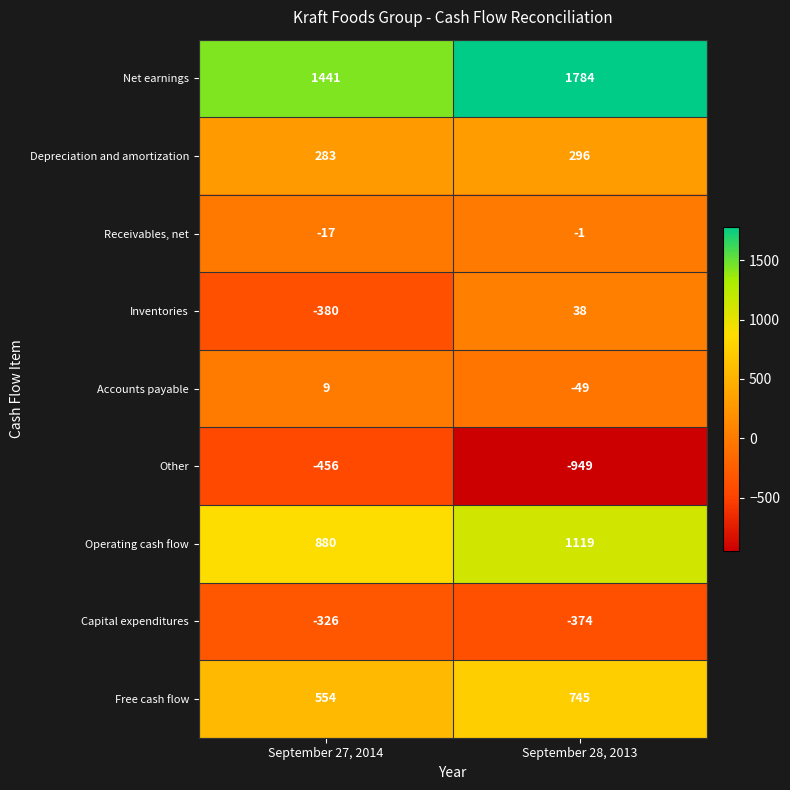

At which label does Receivables, net reach its peak?

September 28, 2013